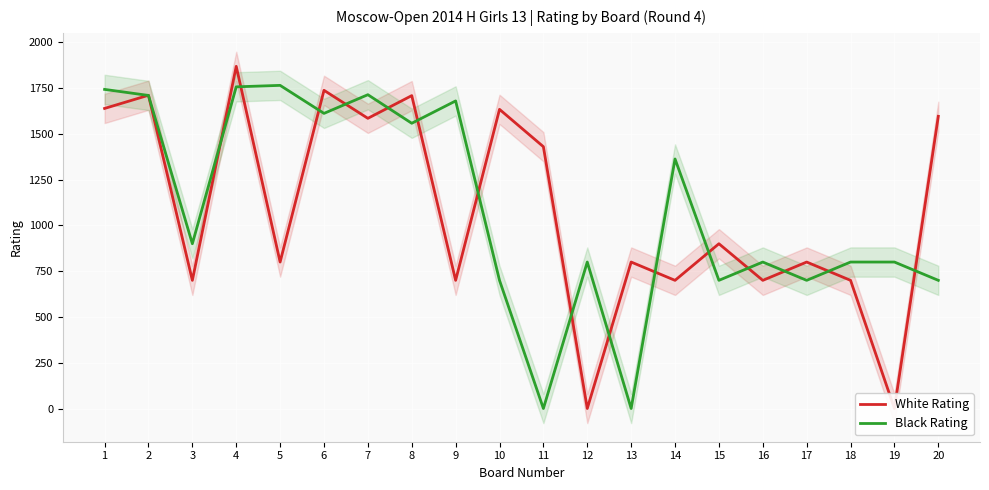

Rank the series by their maximum value, from highest to lowest.

White Rating, Black Rating